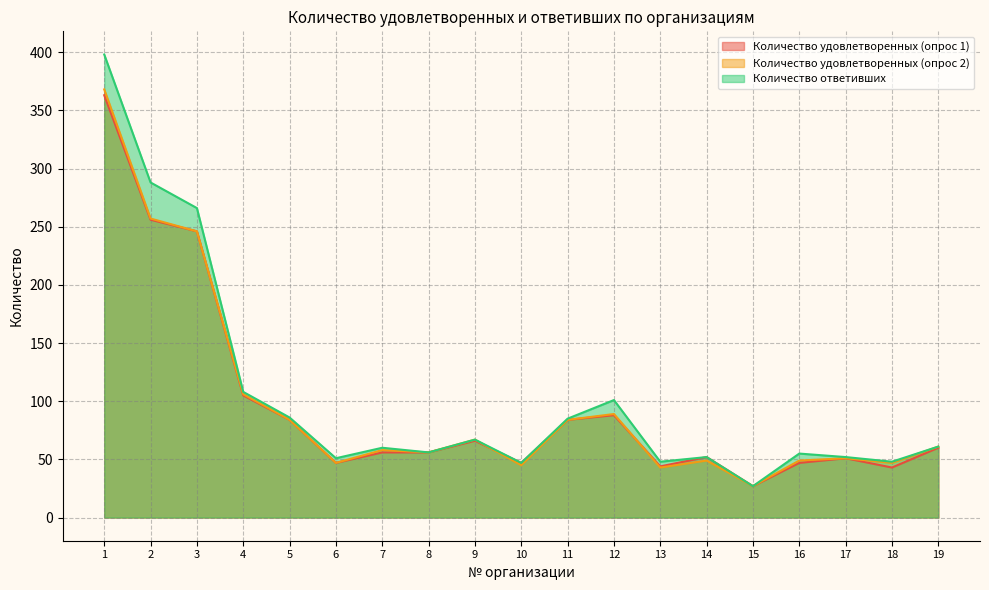

List the series in order of their peak value, lowest first.

Количество удовлетворенных (опрос 1), Количество удовлетворенных (опрос 2), Количество ответивших